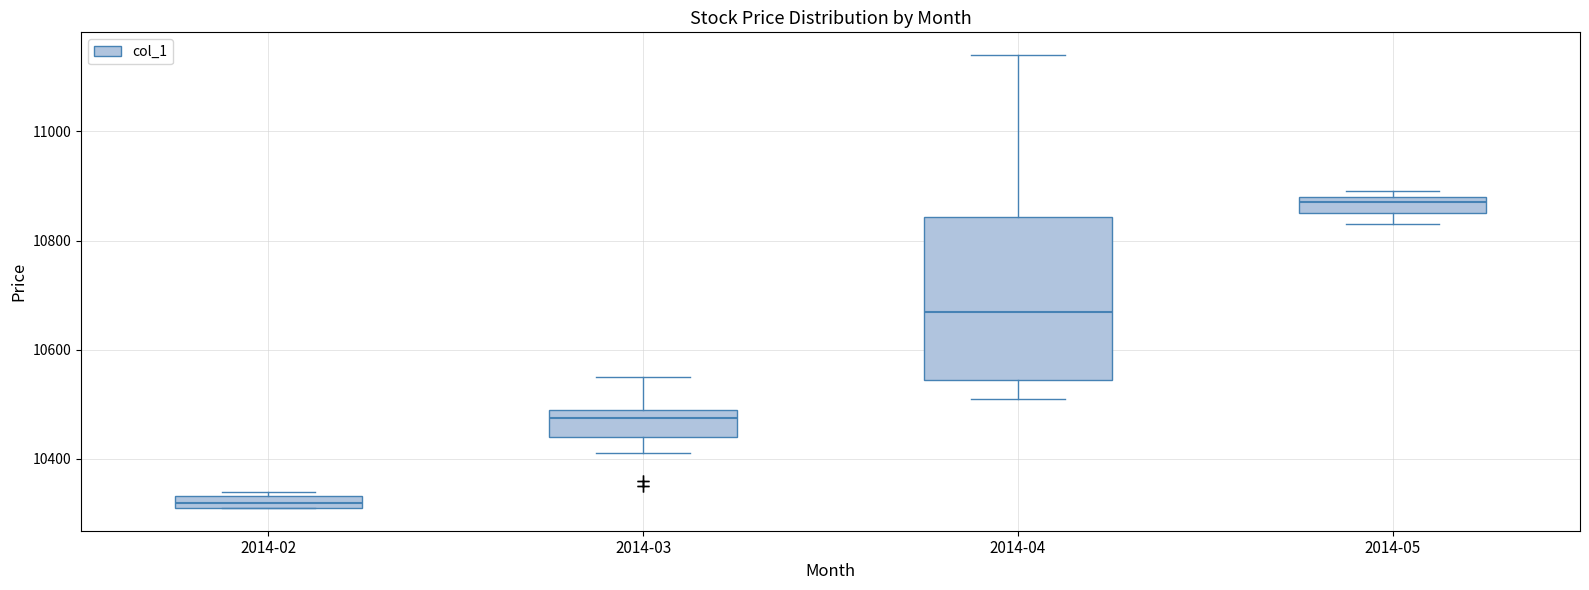

Where does the median line of the box for 2014-03 sit on the y-axis? The values are not printed on the chart, so give them approximately, as read against the axis.

10480